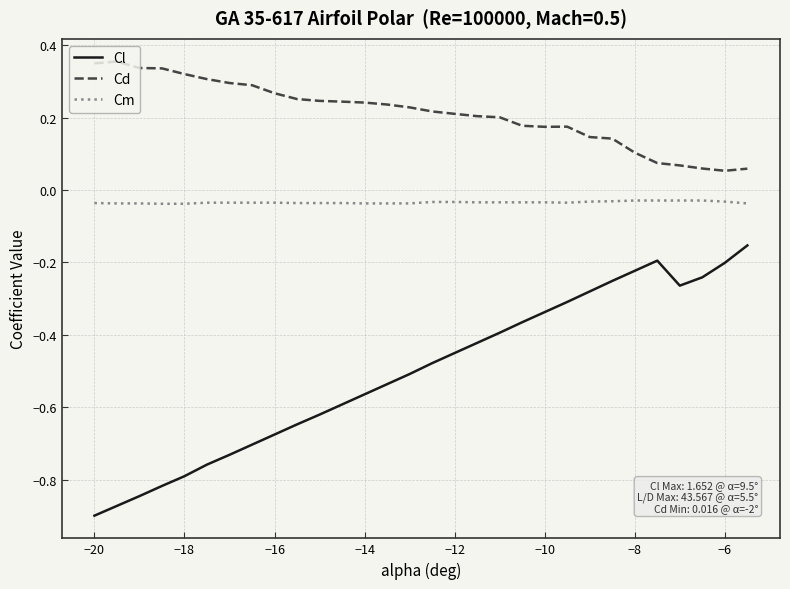

Count the number of data series in this chart.

3